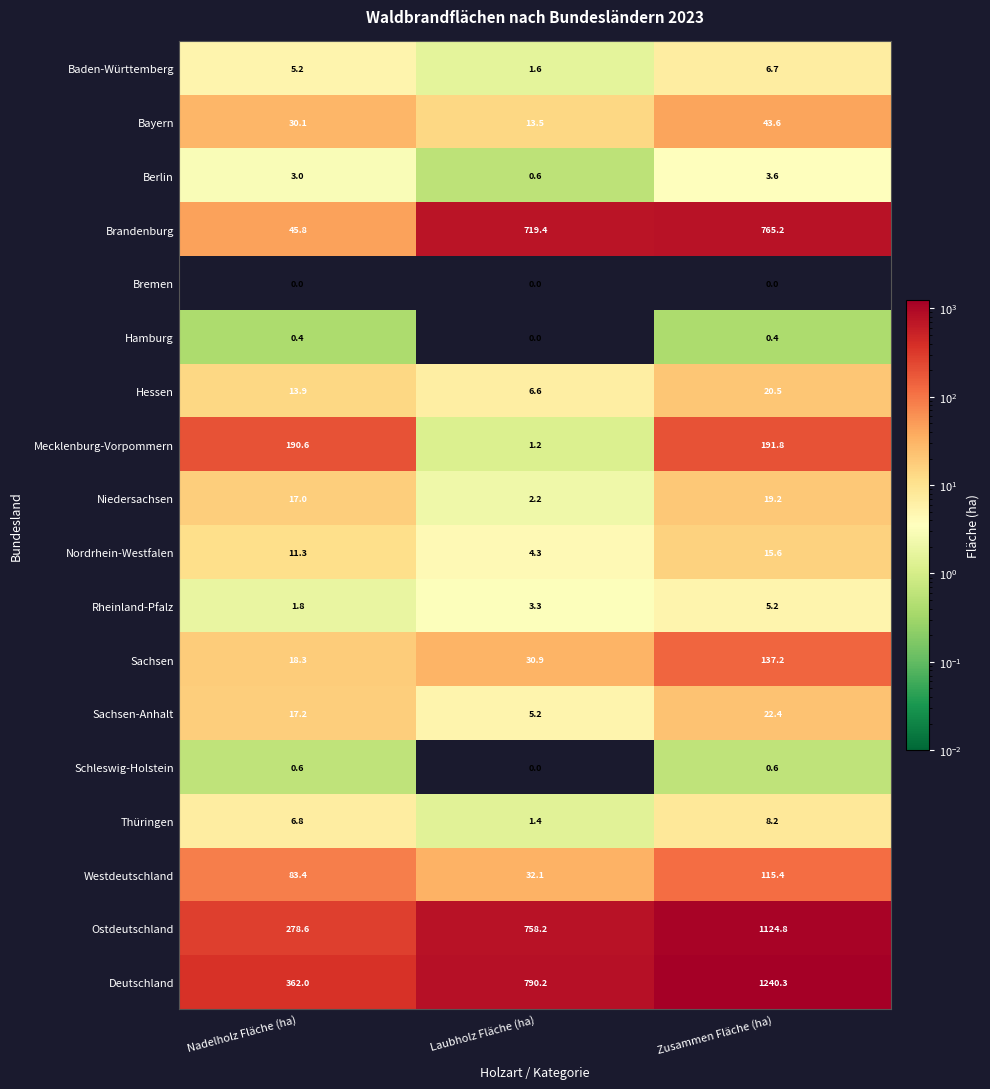

What value does the Westdeutschland series have at Nadelholz Fläche (ha)?

83.4